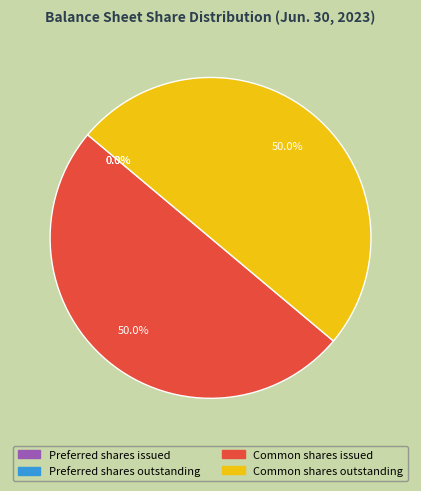

To the nearest percent, what is the average slice percentage?

25%